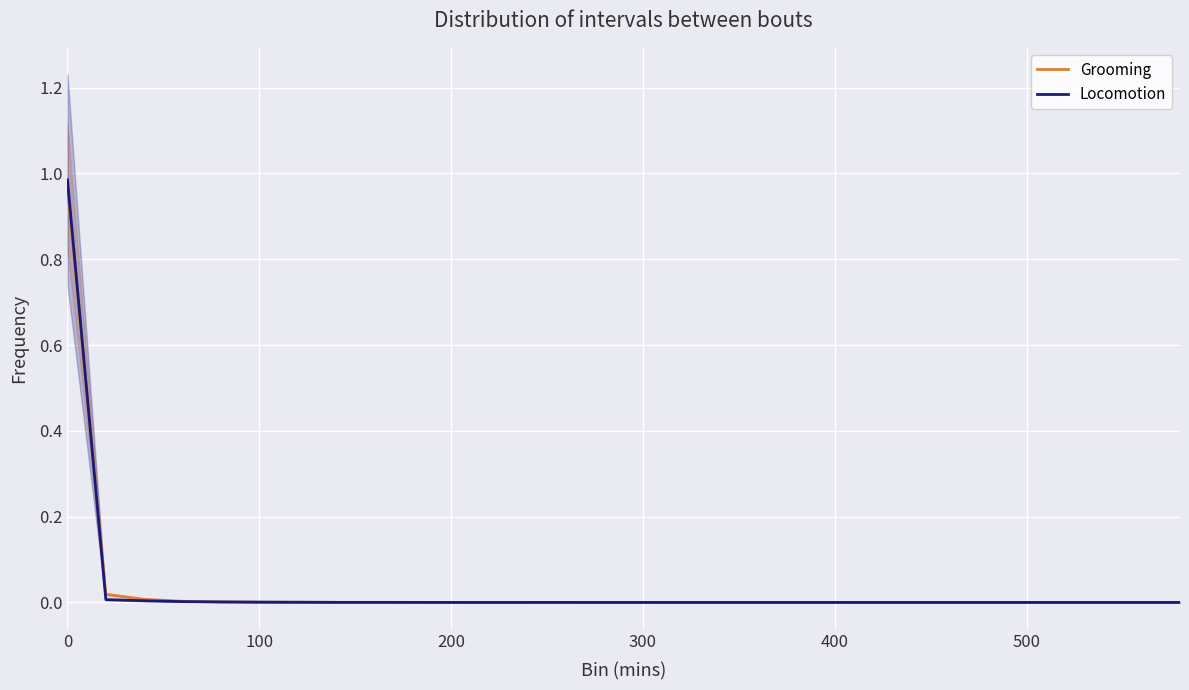

The value of Grooming at 500 is 0.7. True or false?

False